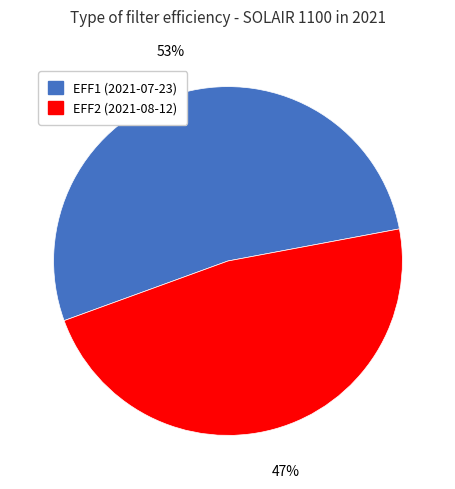

To the nearest percent, what portion does EFF2 (2021-08-12) represent?

47%